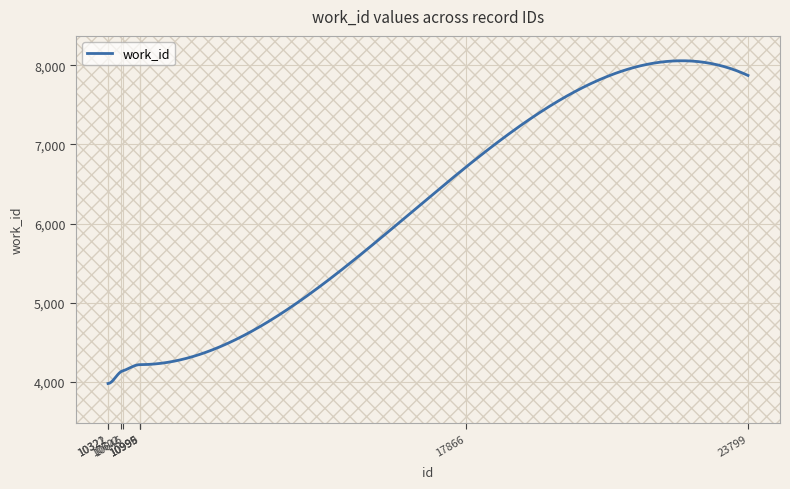

How many categories are shown in the chart?

400